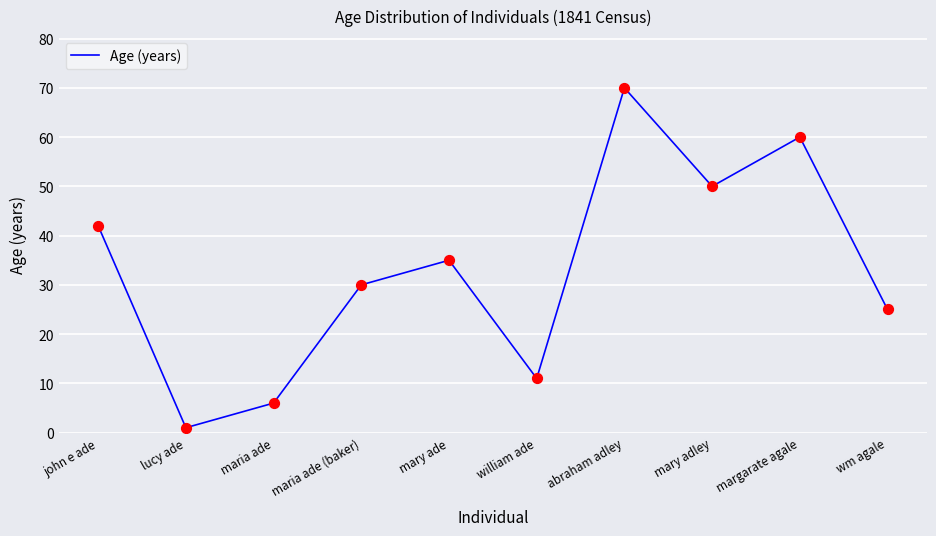

What is the change in value from mary ade to wm agale?

-10